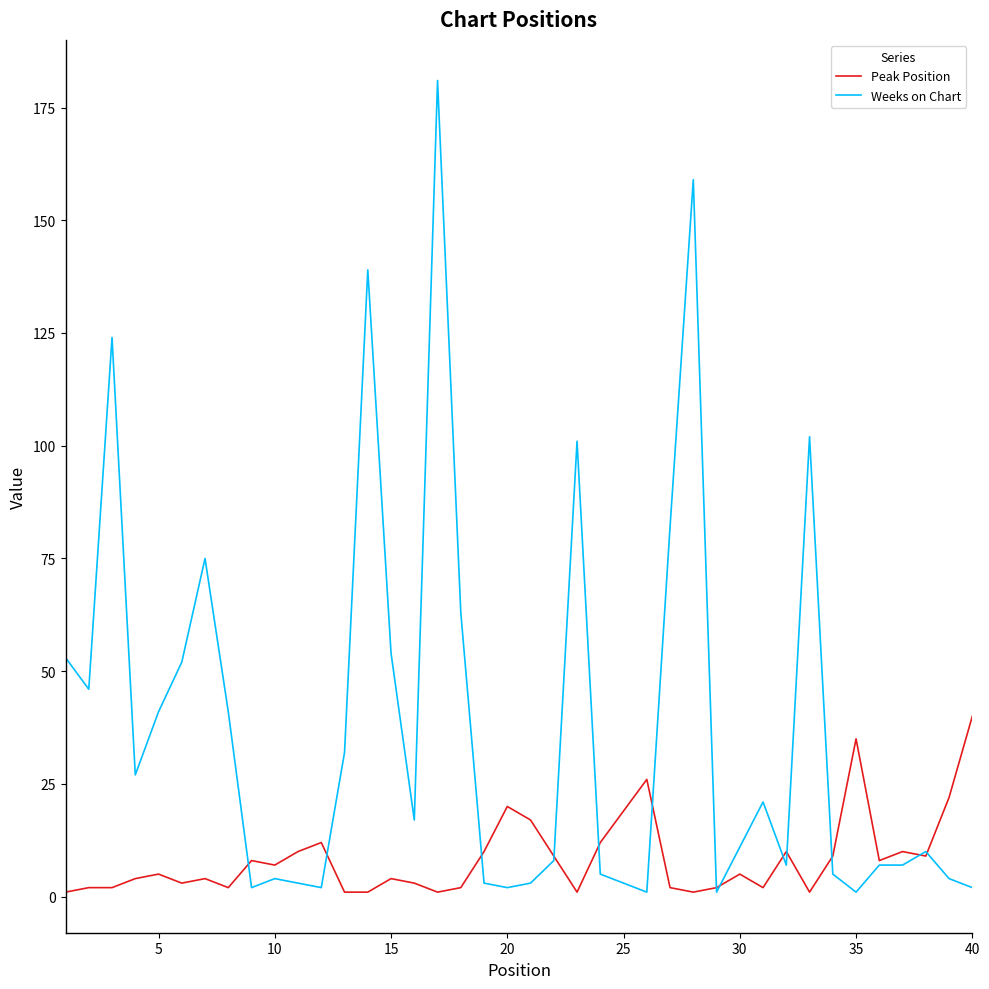

What is the maximum value for Peak Position?

40